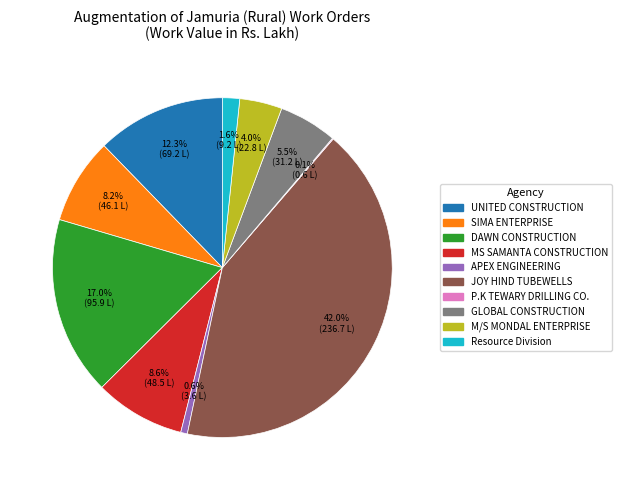

Combined, what portion of the pie is UNITED CONSTRUCTION and GLOBAL CONSTRUCTION?

17.8%